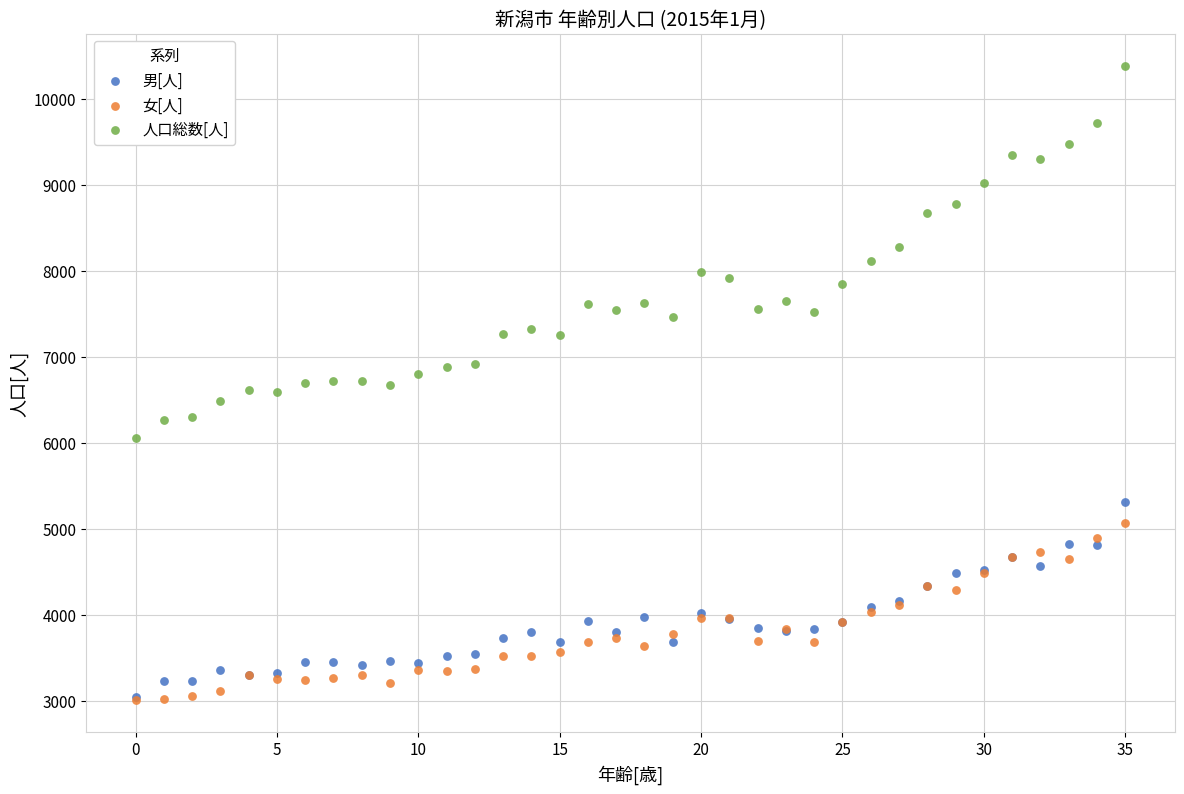

What are all the series names shown in the legend?

男[人], 女[人], 人口総数[人]